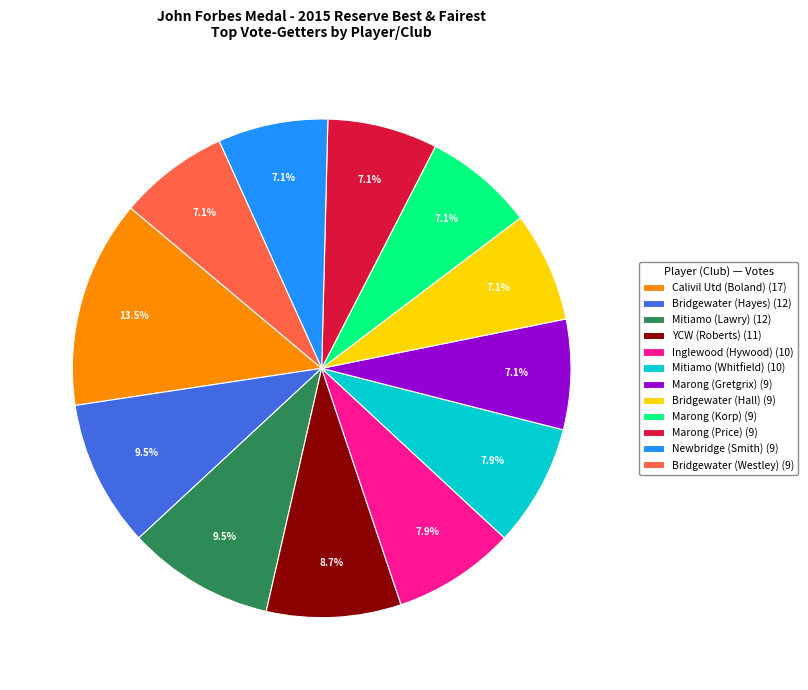

How many segments does this pie chart have?

12